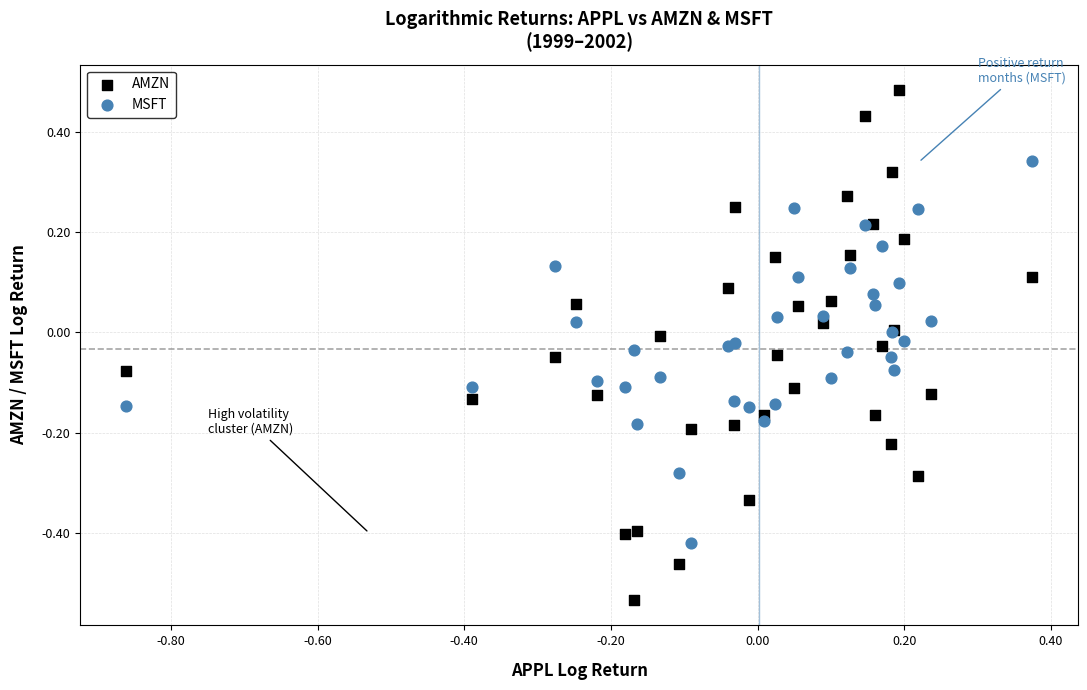

What is the X range (max minus min) for the scatter plot?

1.2